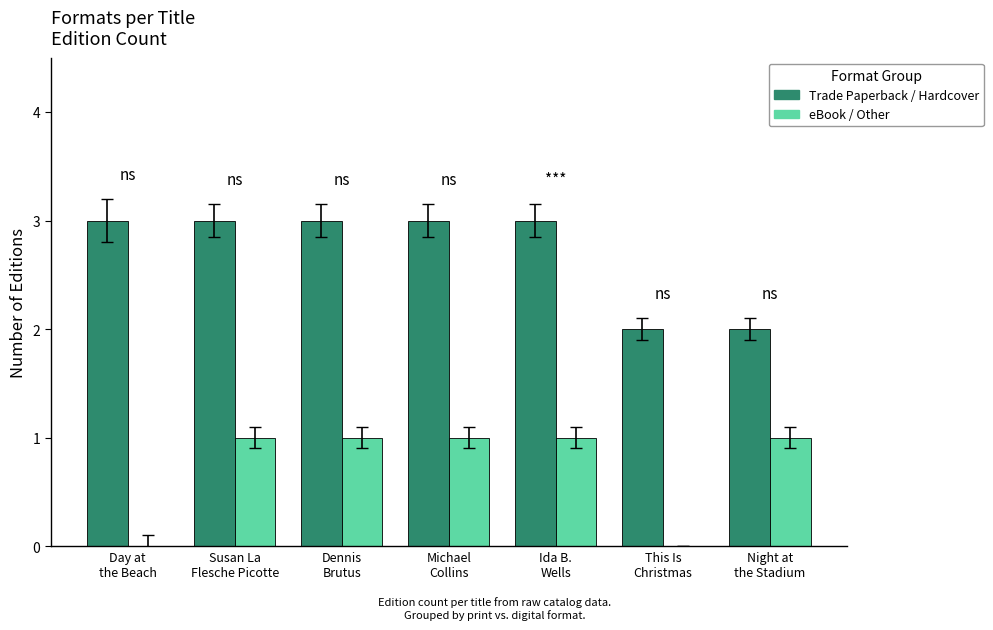

Is it true that Trade Paperback / Hardcover equals 3 at Ida B.
Wells?

True